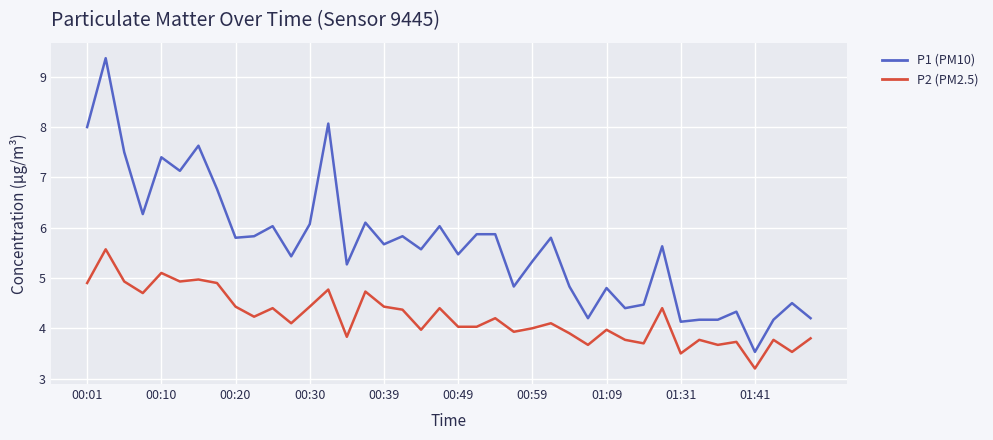

True or false: P1 (PM10) and P2 (PM2.5) intersect in this chart.

False